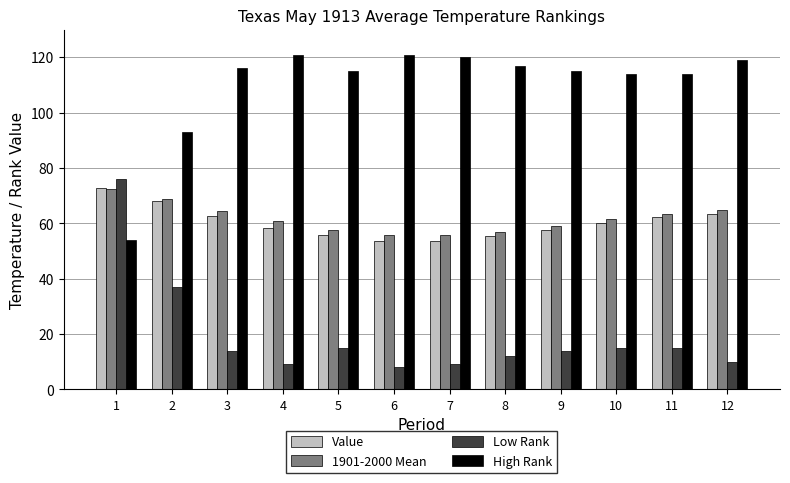

What is the value of the Low Rank bar at the 12th from the left?

10.0